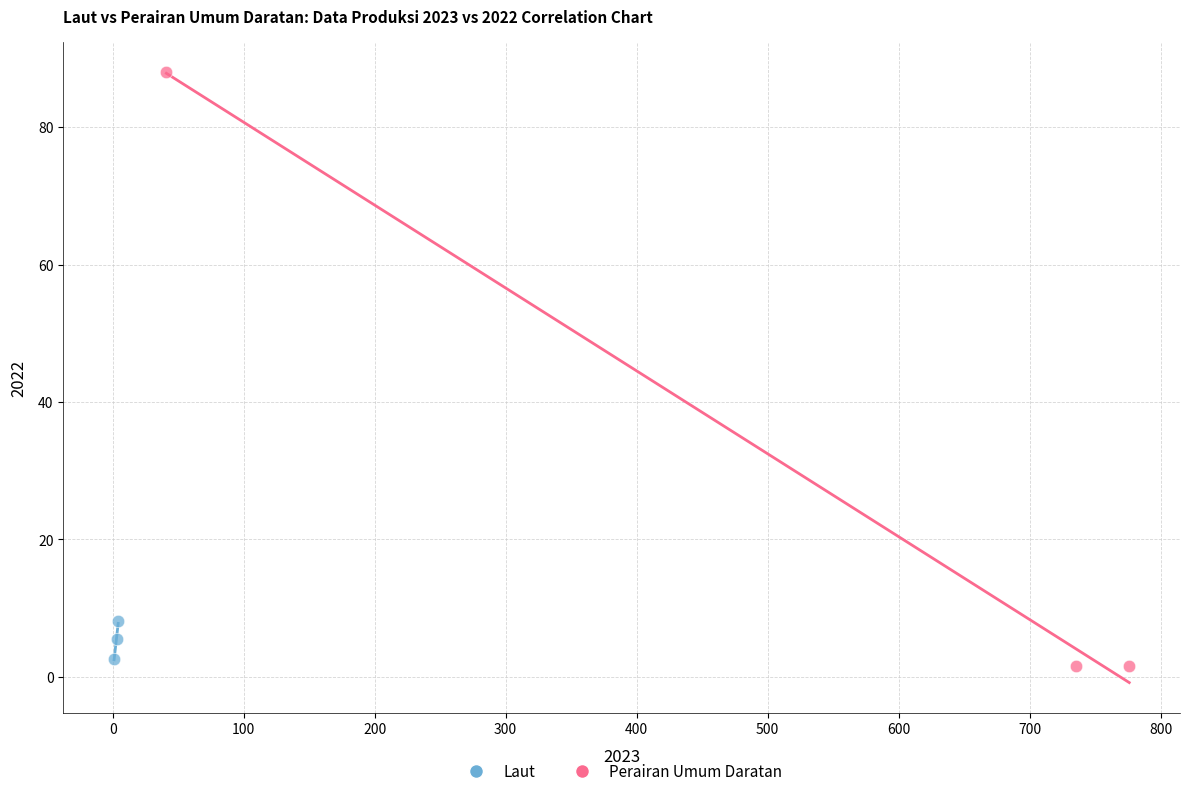

Which series has the widest spread of Y values?

Perairan Umum Daratan